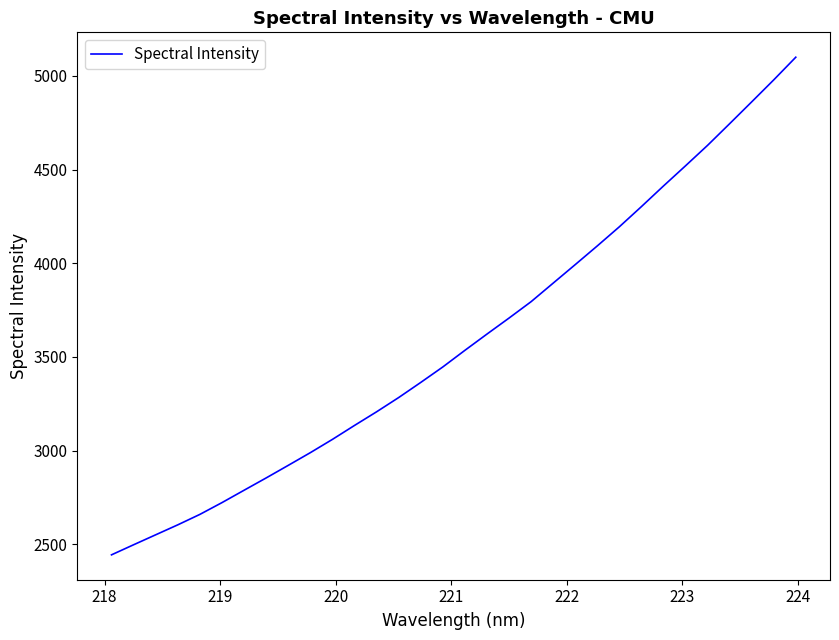

What is the maximum value shown in the chart?

5100.2